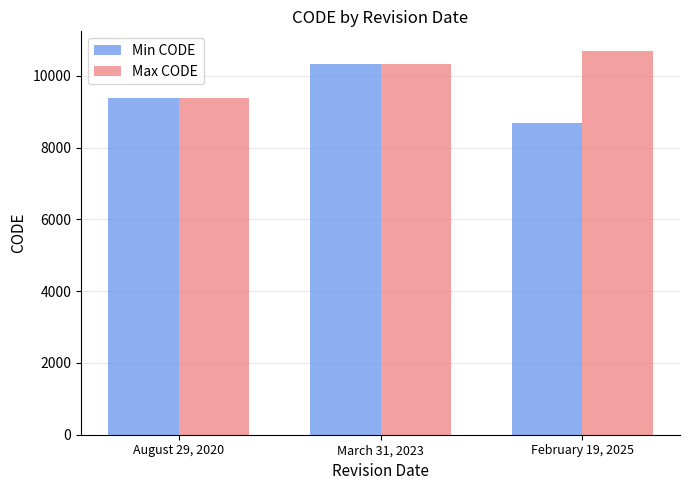

At how many categories does at least one series exceed 9920?

2